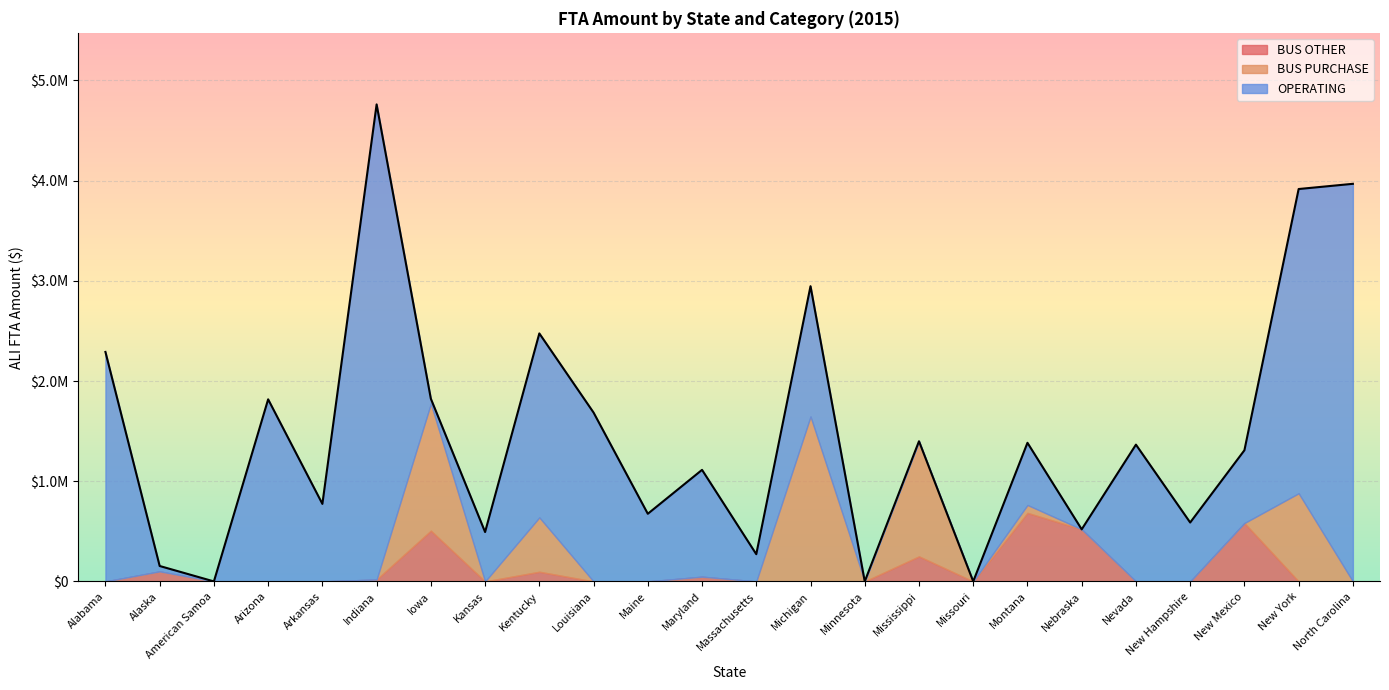

Where do BUS OTHER and BUS PURCHASE first cross each other?

Indiana and Iowa